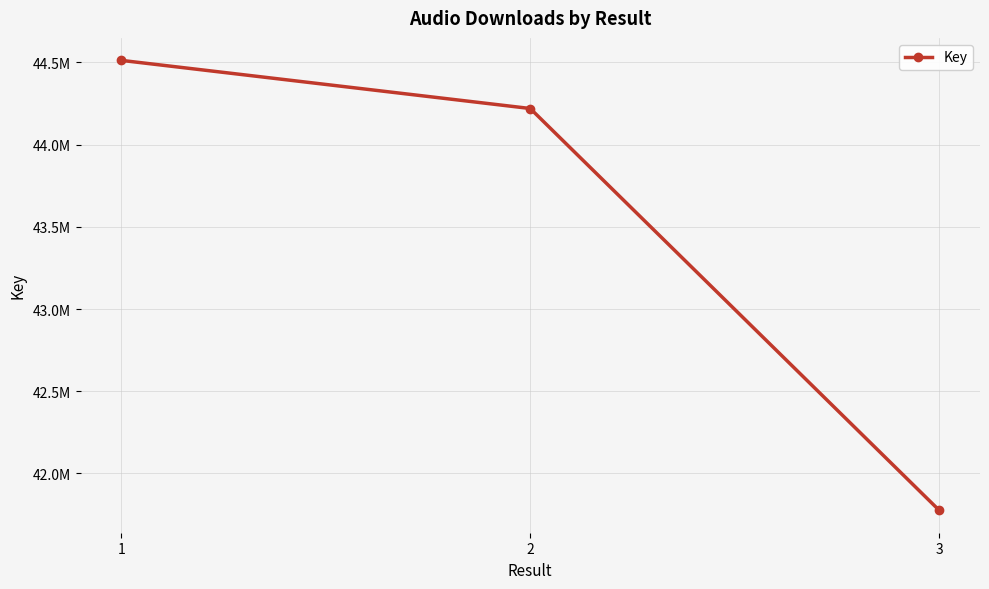

List the labels in order of value, largest first.

1, 2, 3